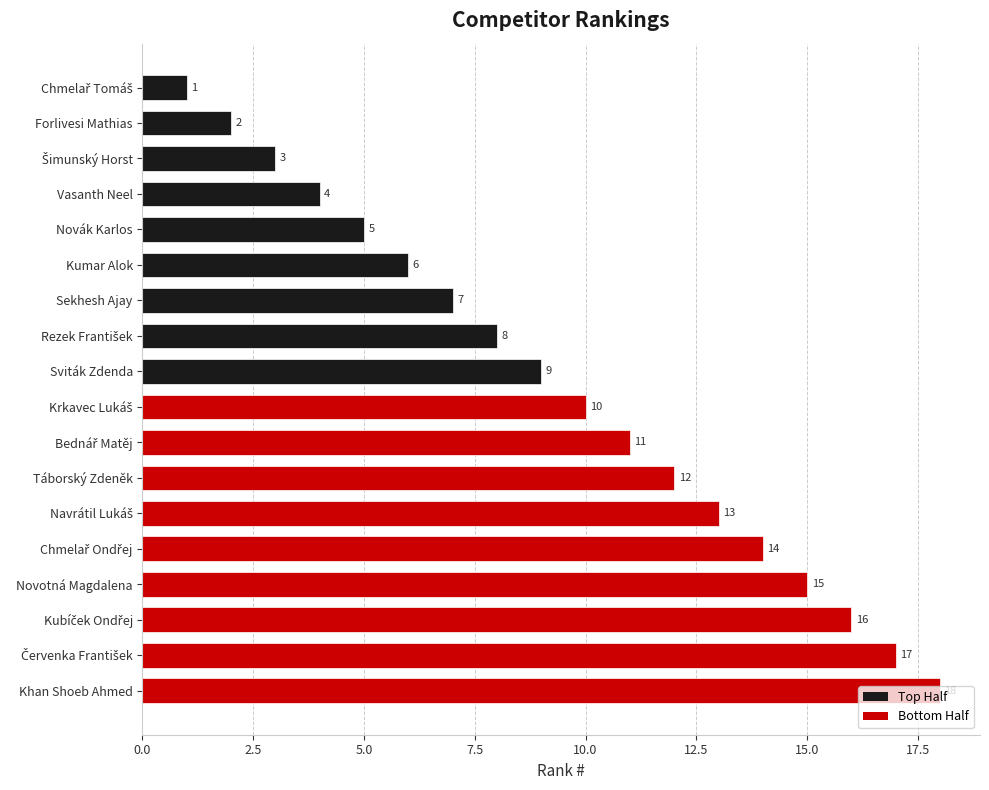

Are the bars grouped side by side (vs. stacked)?

No